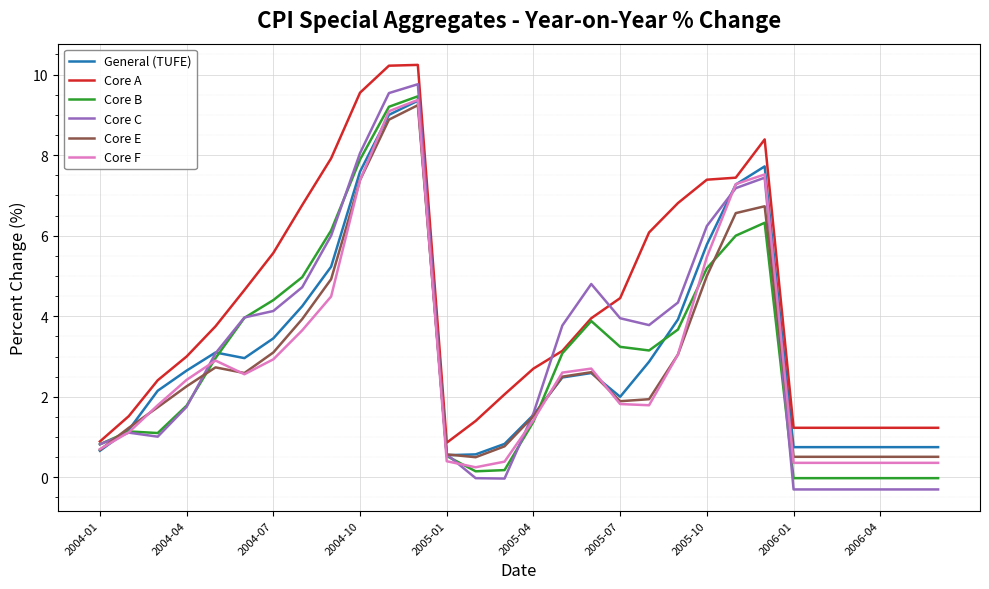

What are all the series names shown in the legend?

General (TUFE), Core A, Core B, Core C, Core E, Core F